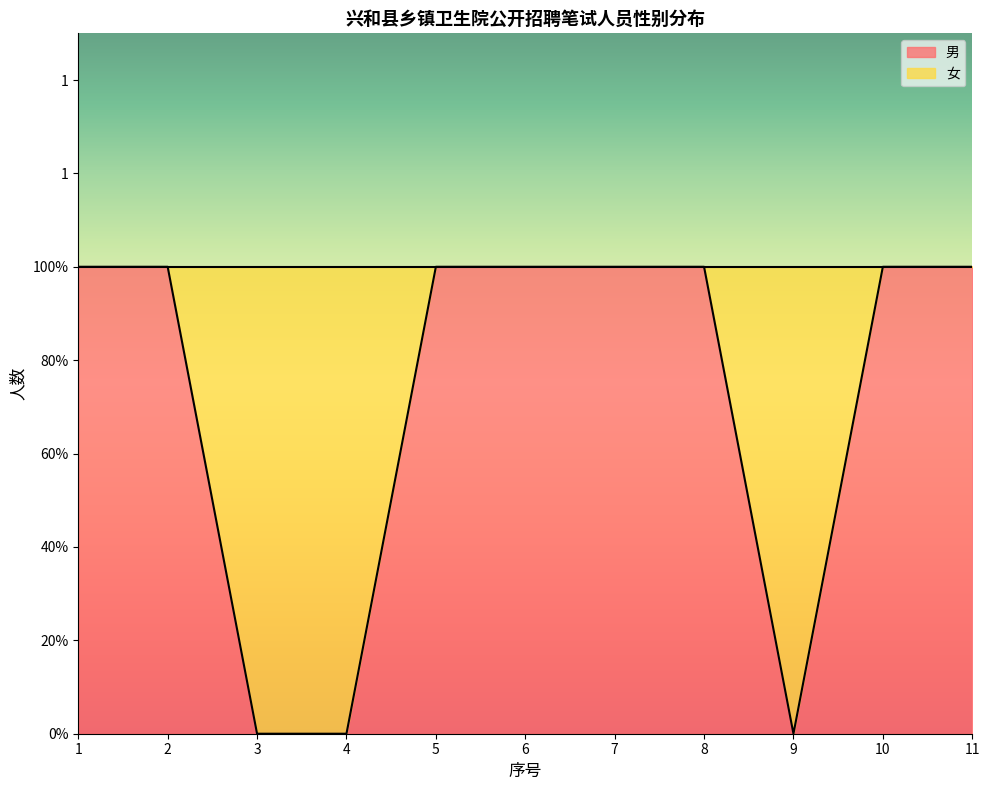

List the labels in order of value, smallest first.

3, 4, 9, 1, 2, 5, 6, 7, 8, 10, 11